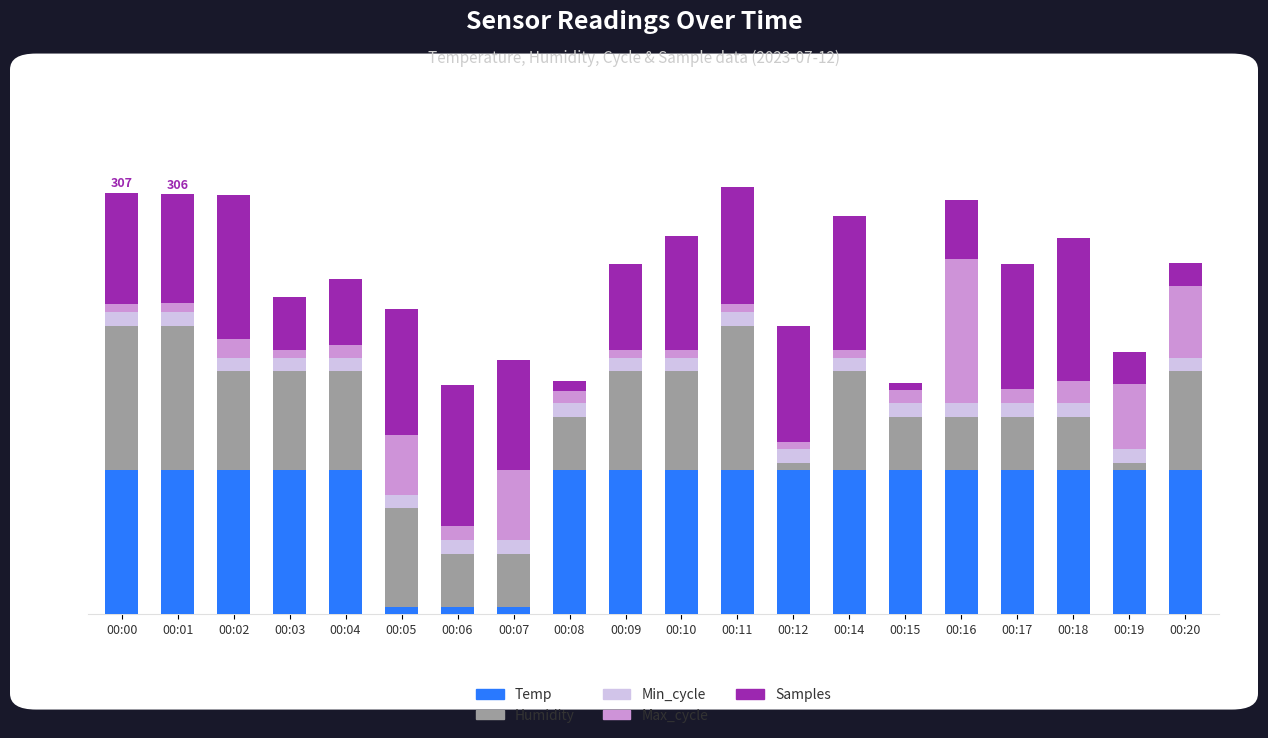

What are all the series names shown in the legend?

Temp, Humidity, Min_cycle, Max_cycle, Samples